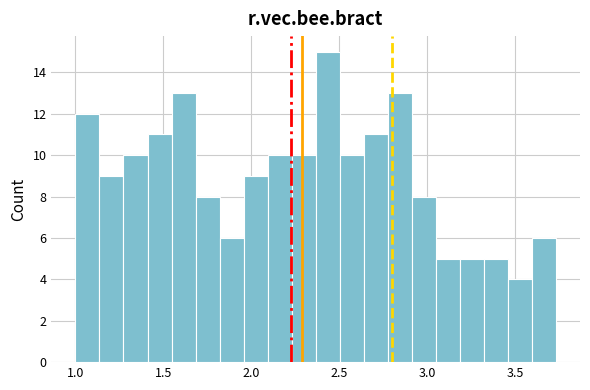

Read against the x-axis, roughly where is the centre of the tallest bar?

2.45